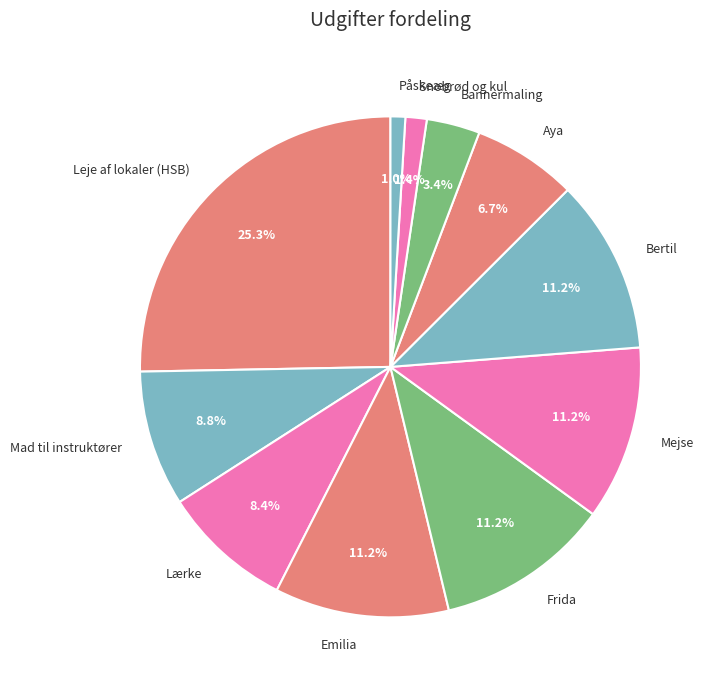

How many slices are in this pie chart?

11